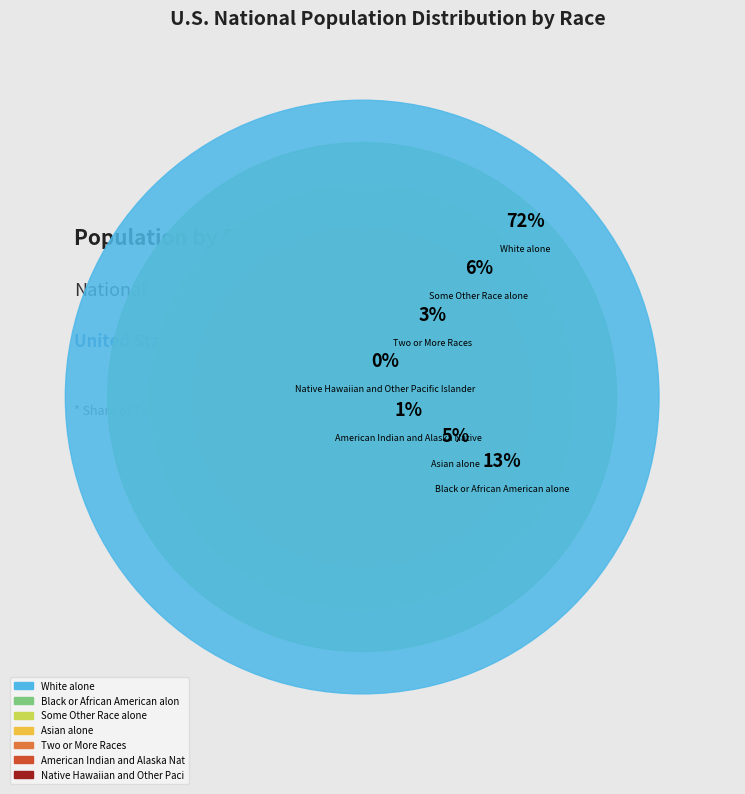

To the nearest percent, what is the difference between the largest and smallest slice percentages?

72%